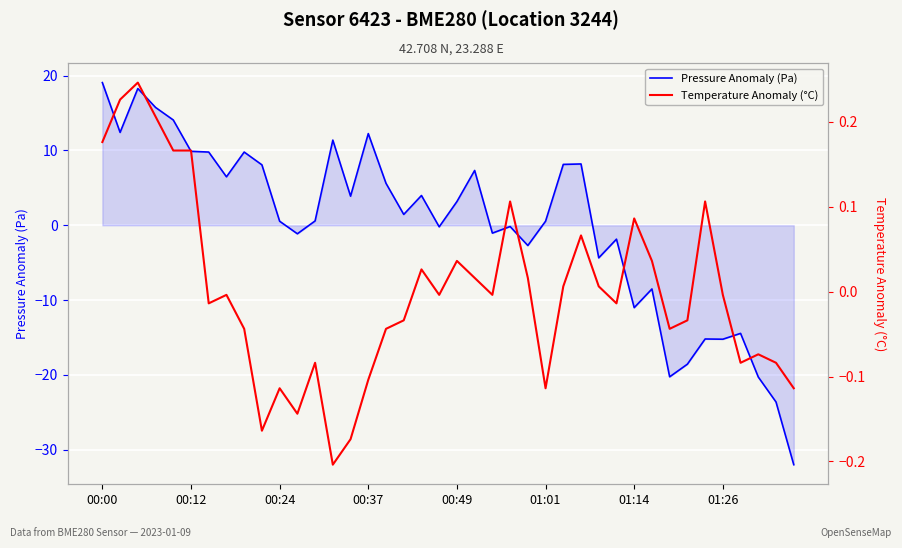

What is the highest value of the Pressure Anomaly (Pa) series?

19.1